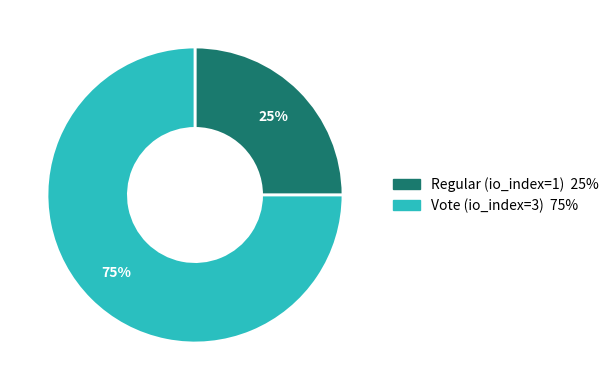

To the nearest percent, what portion does Regular (io_index=1) represent?

25%